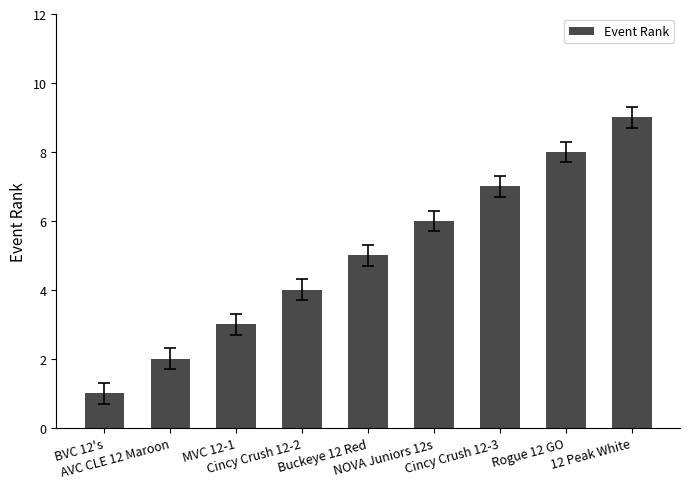

Reading right to left, extract all data points from this chart.

9	8	7	6	5	4	3	2	1